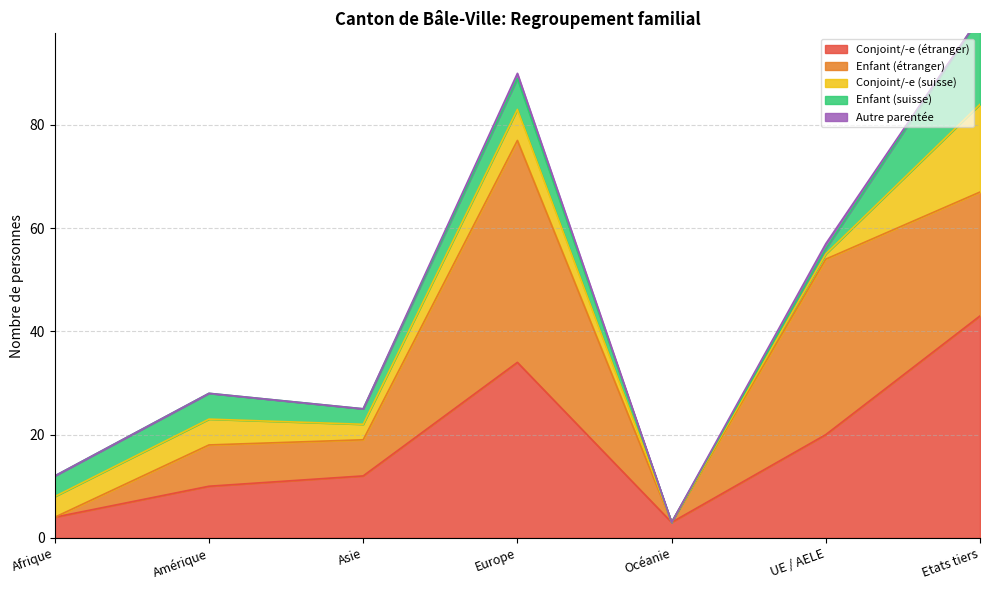

Where is Conjoint/-e (étranger) nearest to the value 23?

UE / AELE